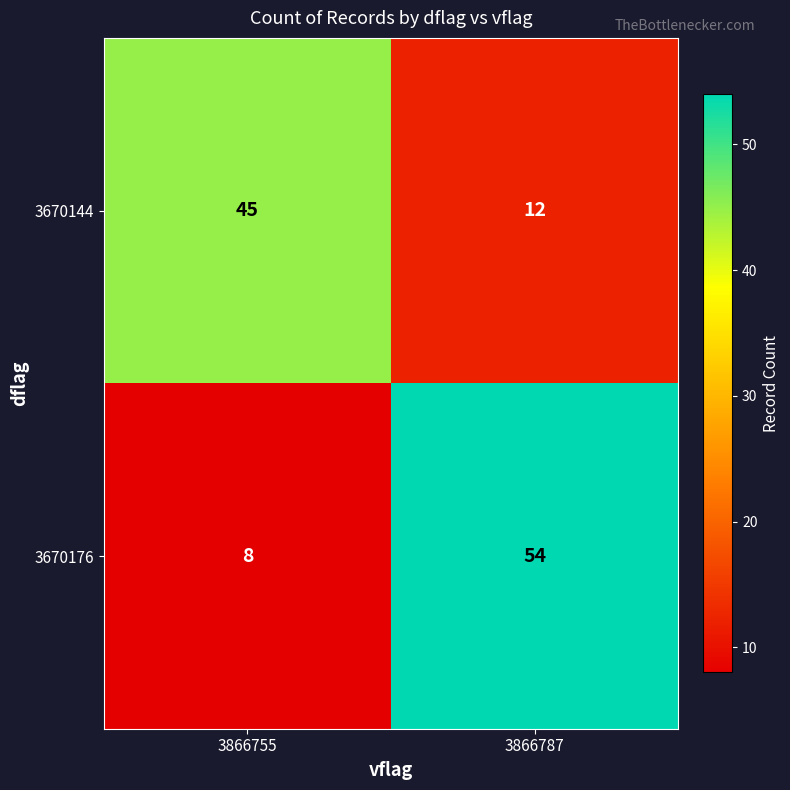

How many data points in 3670176 are less than 54?

1